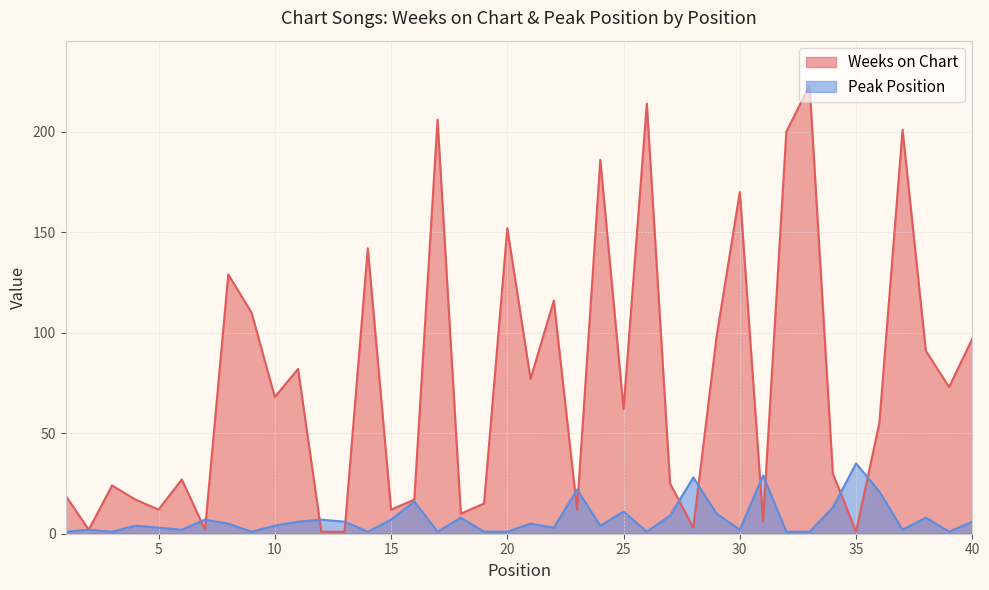

True or false: Weeks on Chart has more than 0 interior local peaks.

True